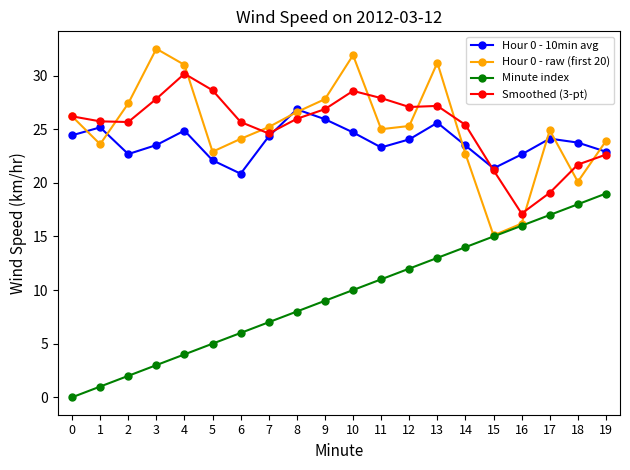

Which category has the highest value in the Minute index series?

19